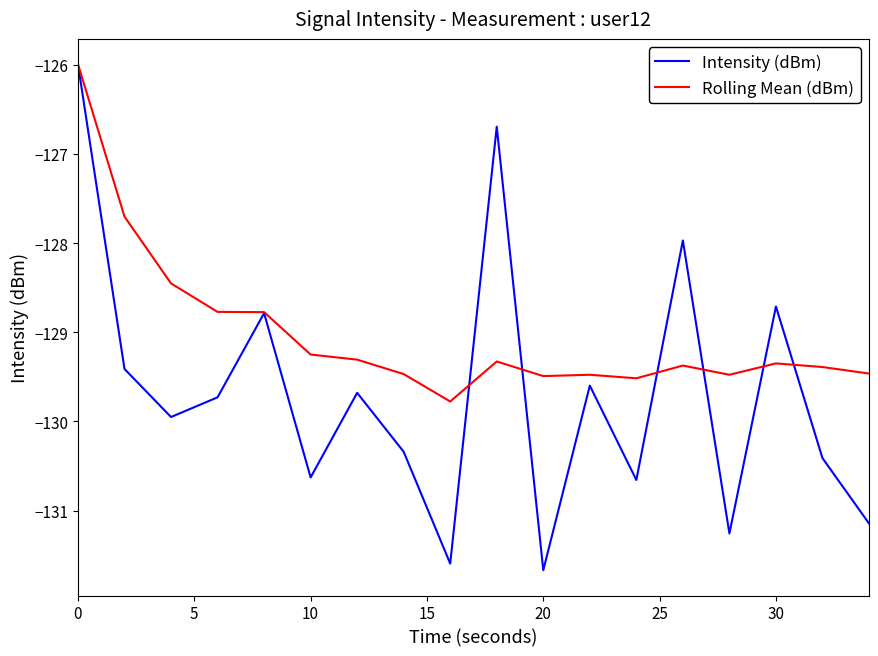

Which series has the widest spread of values?

Intensity (dBm)